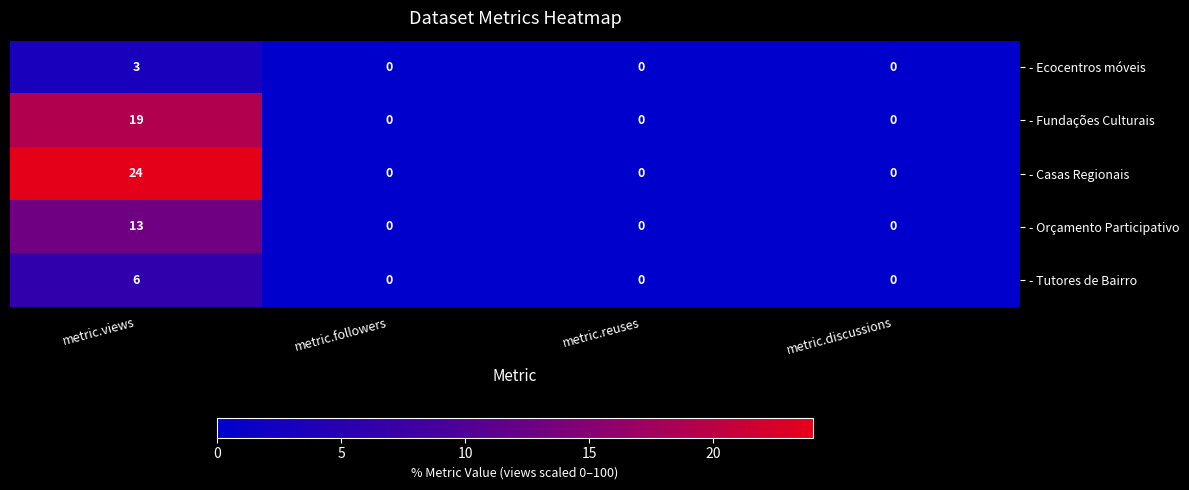

Count the number of categories in the chart.

4